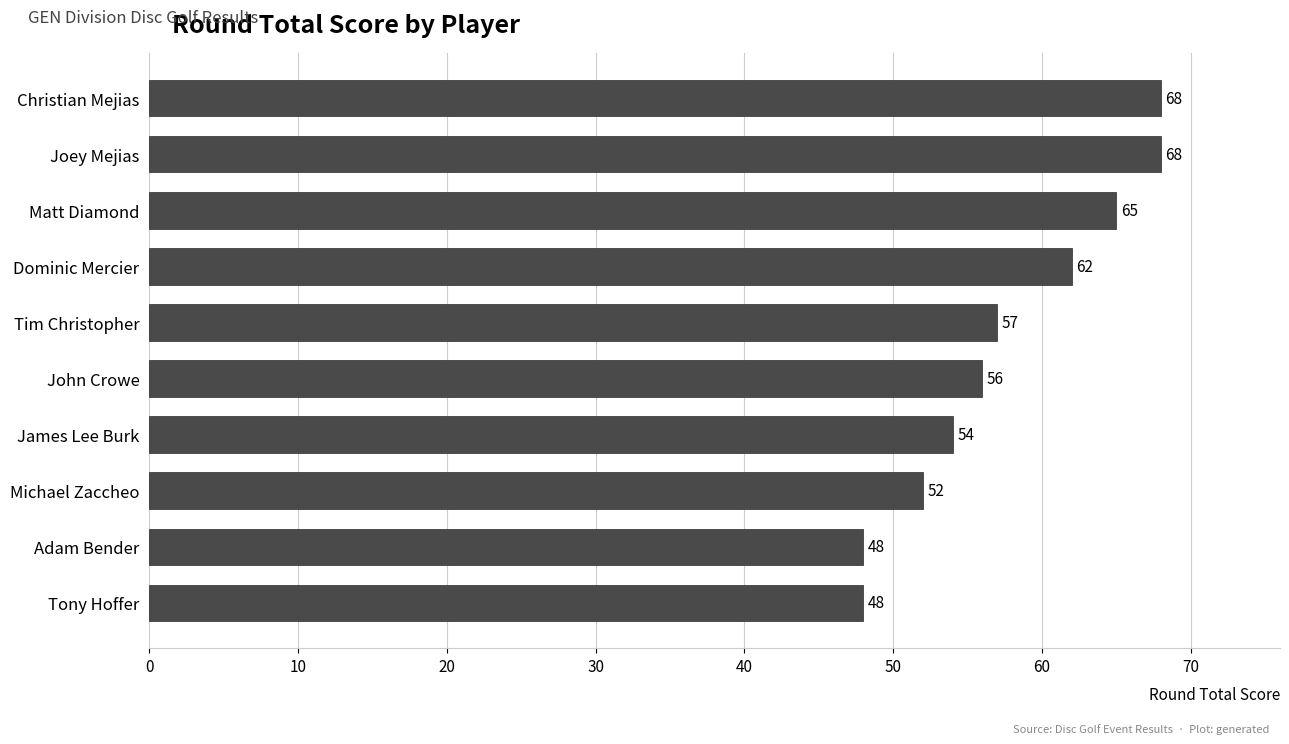

How many data points does each series have?

10